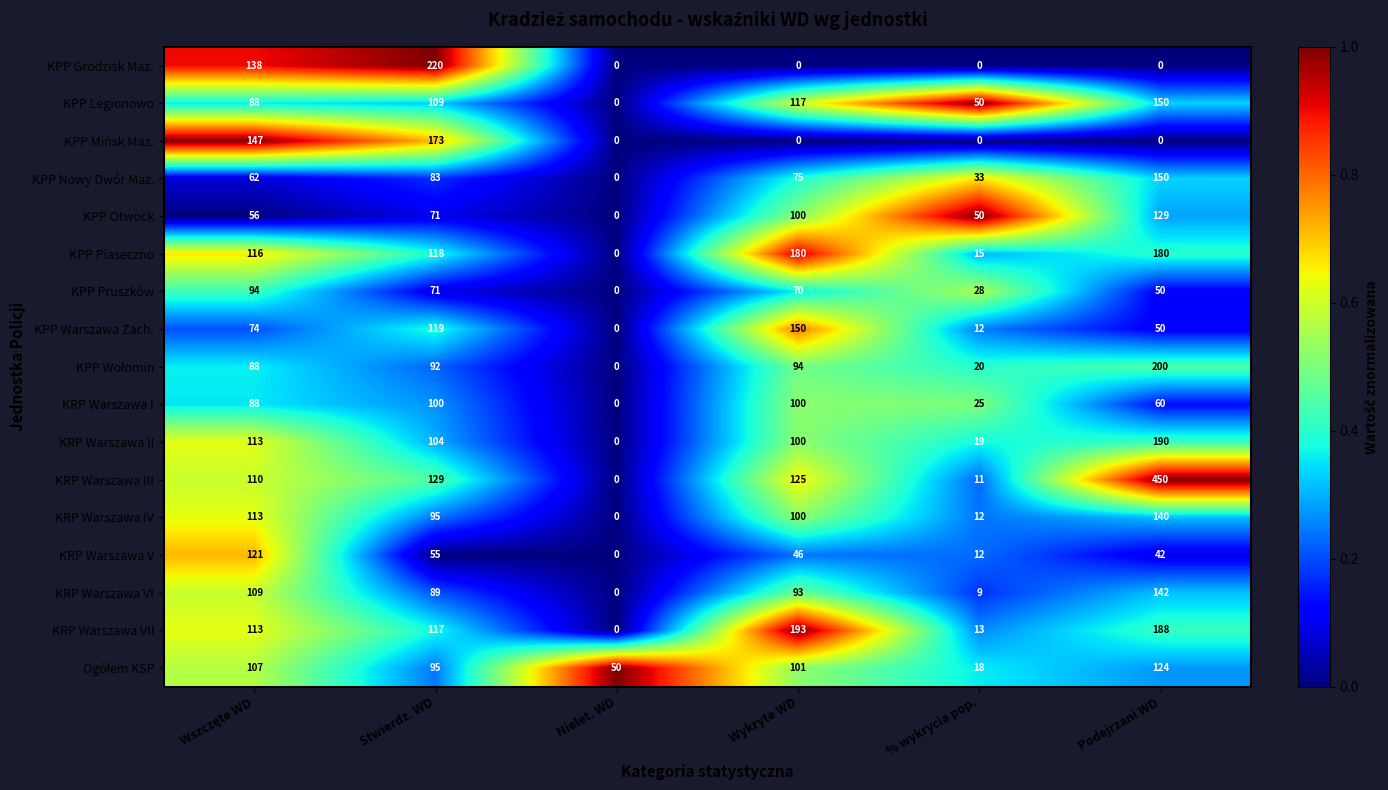

What is the difference between the highest and lowest values at Nielet. WD?

50